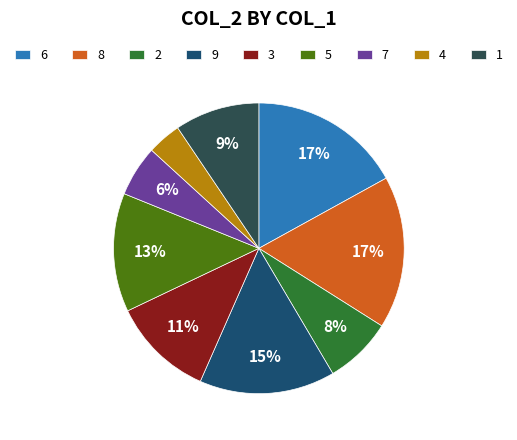

Count the number of slices in the pie.

9